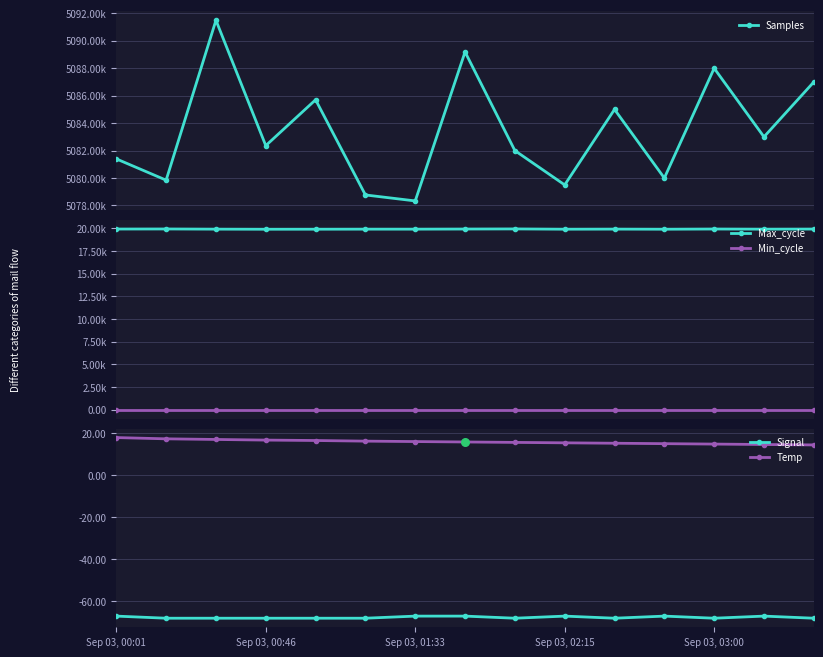

Which series reaches the minimum Y coordinate?

Signal